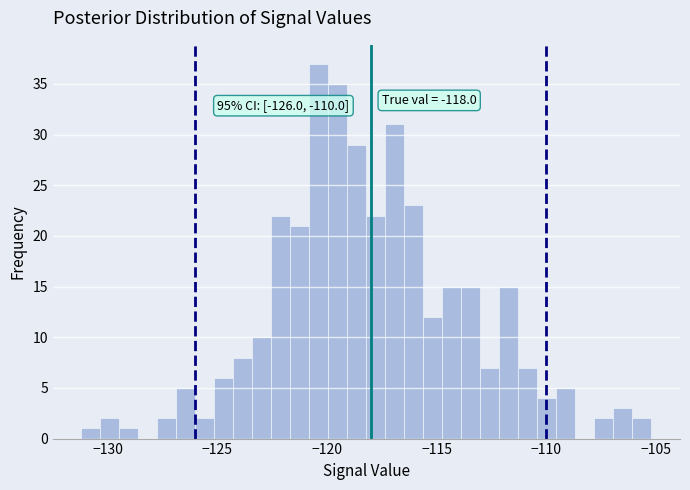

Read against the x-axis, roughly where is the centre of the tallest bar?

-120.5